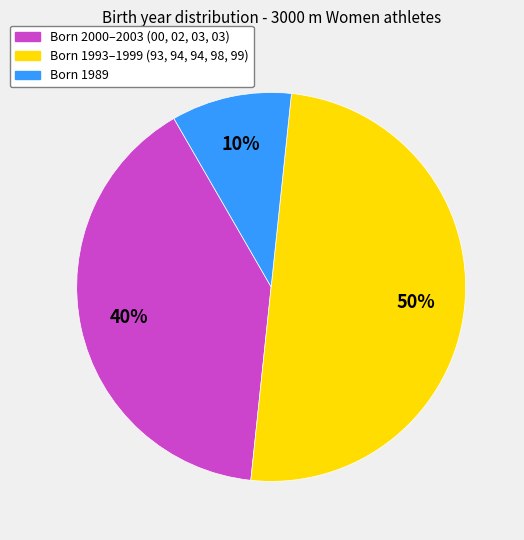

To the nearest percent, what is the difference between the largest and smallest slice percentages?

40%